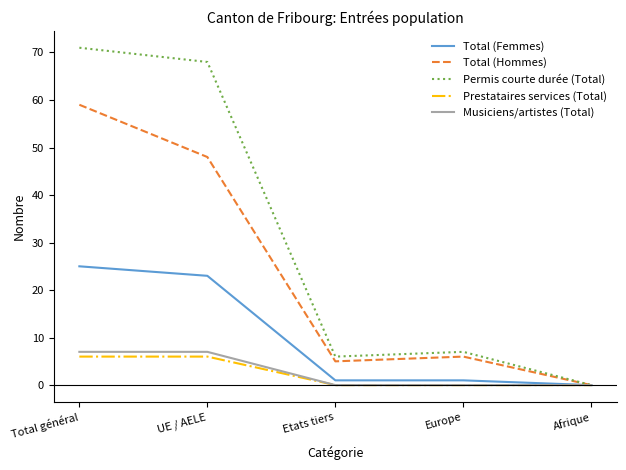

The value of Musiciens/artistes (Total) at UE / AELE is 7. True or false?

True